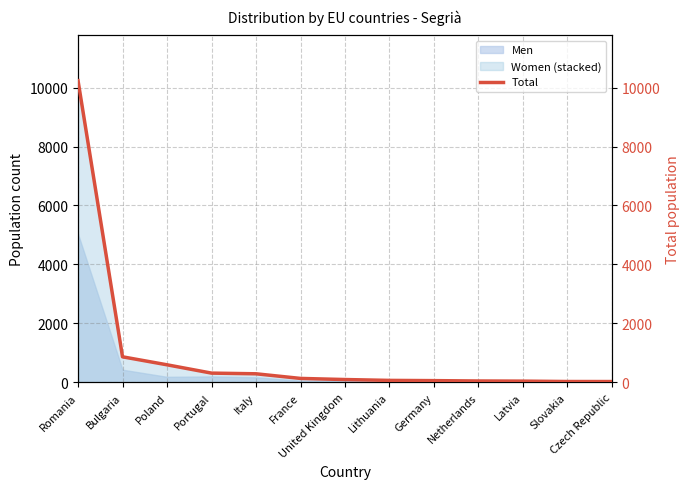

Reading right to left, list all the values displayed in this chart.

Czech Republic=28	Slovakia=29	Latvia=42	Netherlands=47	Germany=59	Lithuania=67	United Kingdom=96	France=134	Italy=291	Portugal=314	Poland=596	Bulgaria=867	Romania=10233